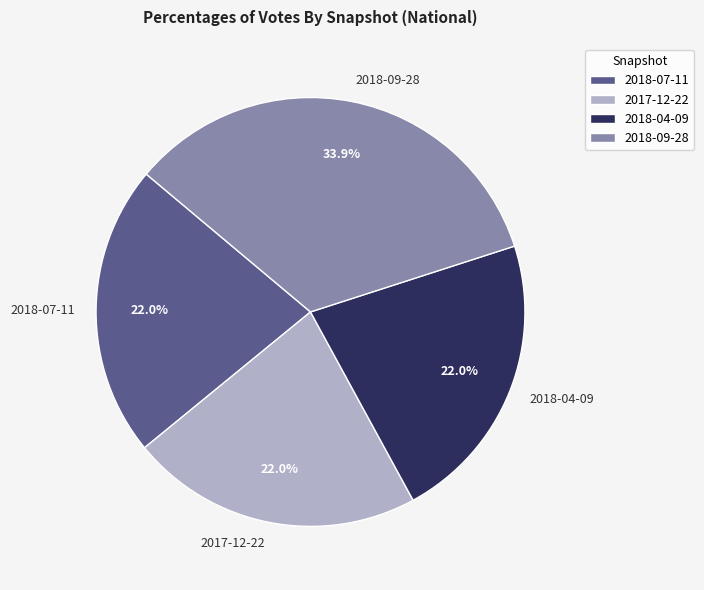

To the nearest percent, what is the combined percentage of 2018-04-09 and 2018-09-28?

56%